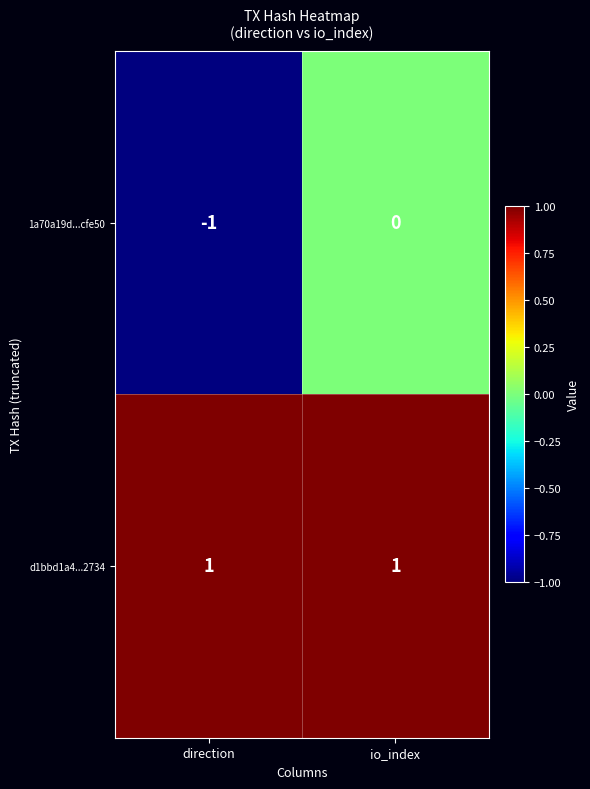

Reading left to right, extract all data points from this chart.

1a70a19d...cfe50: -1	0
d1bbd1a4...2734: 1	1